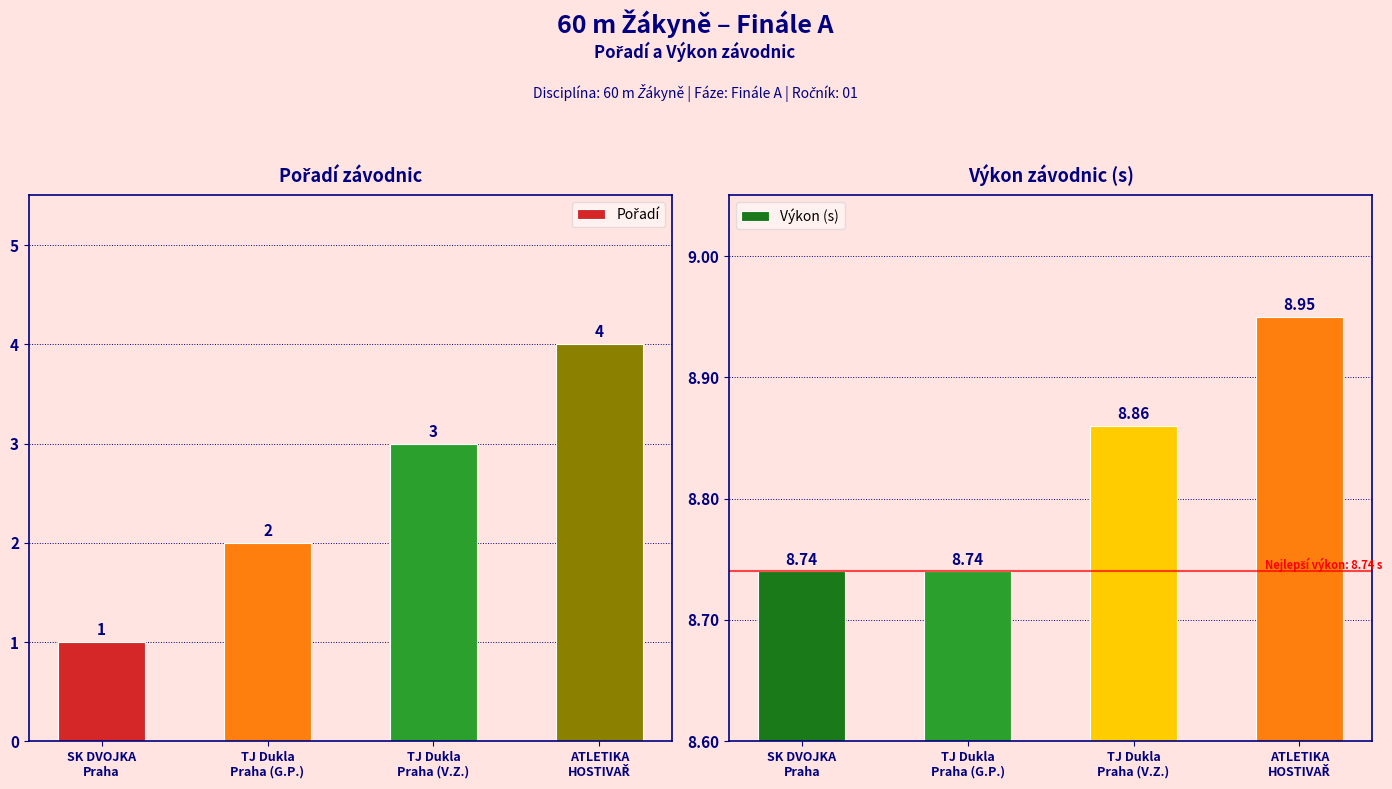

What position from the left is TJ Dukla
Praha (V.Z.)?

3